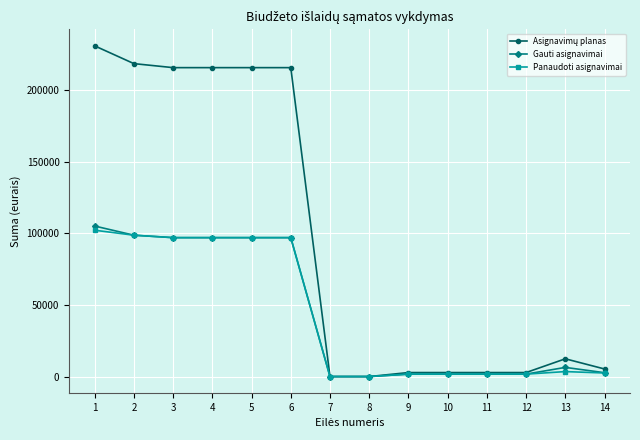

What is the difference between the second highest and second lowest values in the Panaudoti asignavimai series?

98700.0